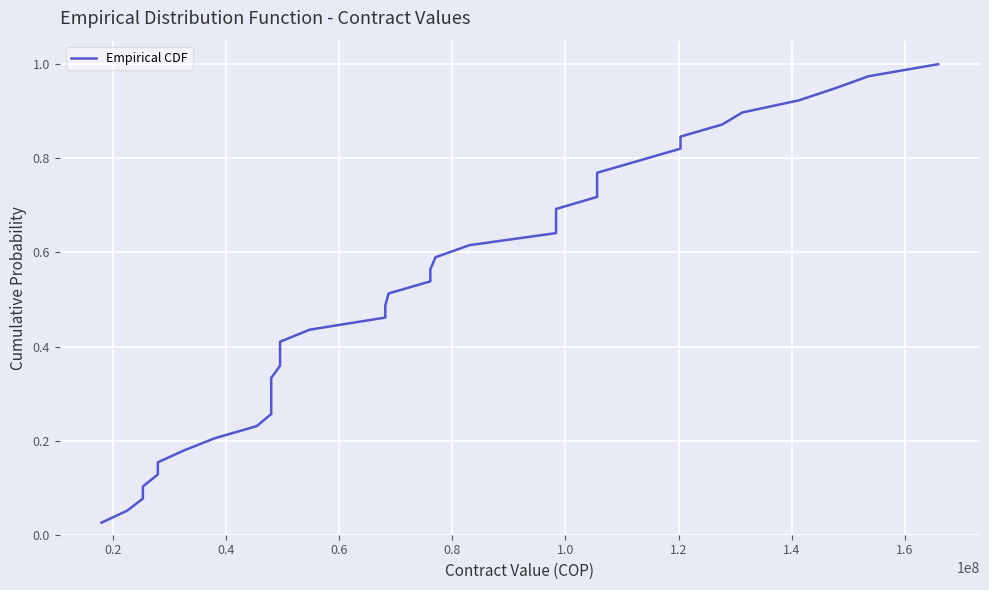

Which has a higher value, 1.2 or 26?

26